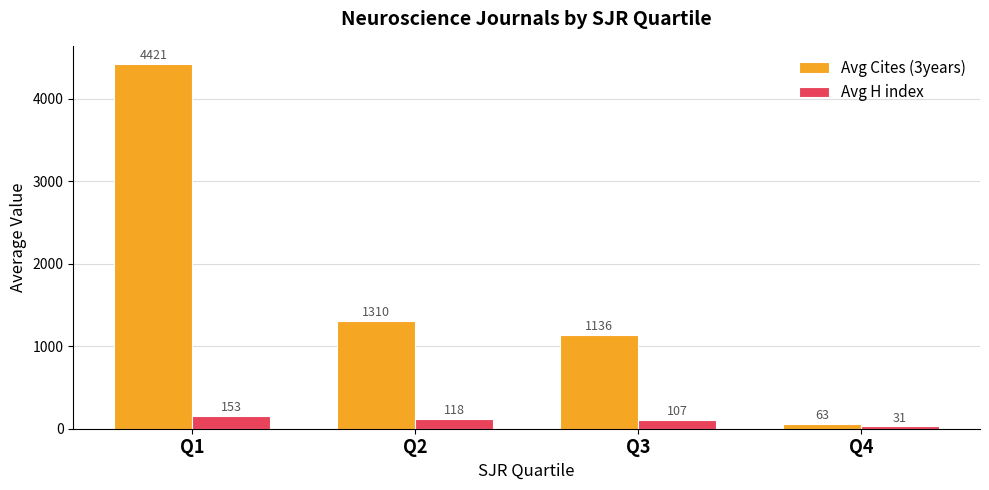

What is the value of the Avg H index bar at the 2nd from the left?

118.1